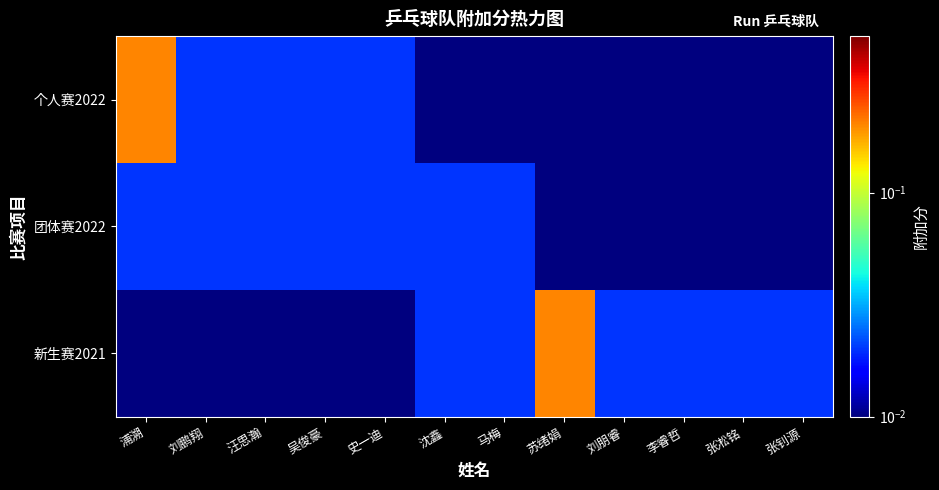

Which series has the largest range (max minus min)?

个人赛2022